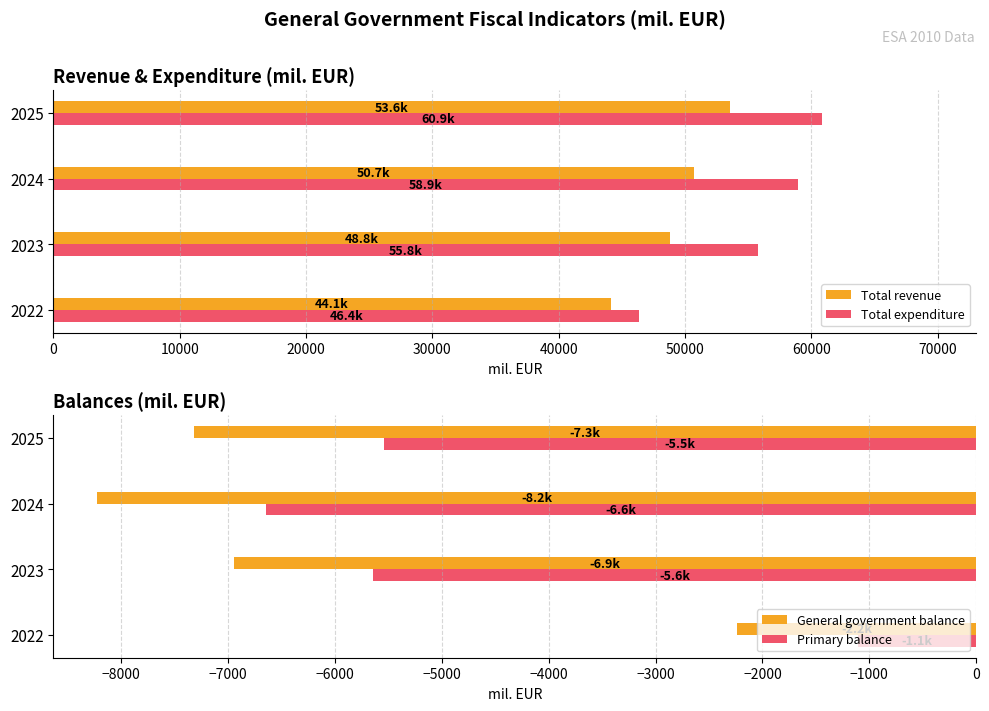

How many bars are there in total?

16